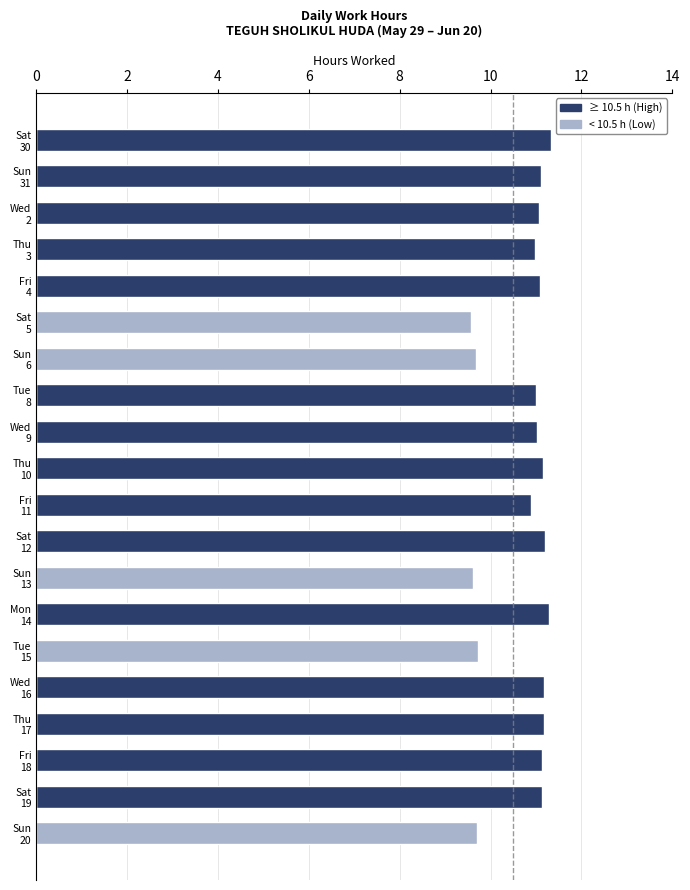

Which series has the widest spread of values?

≥10.5 h (High)